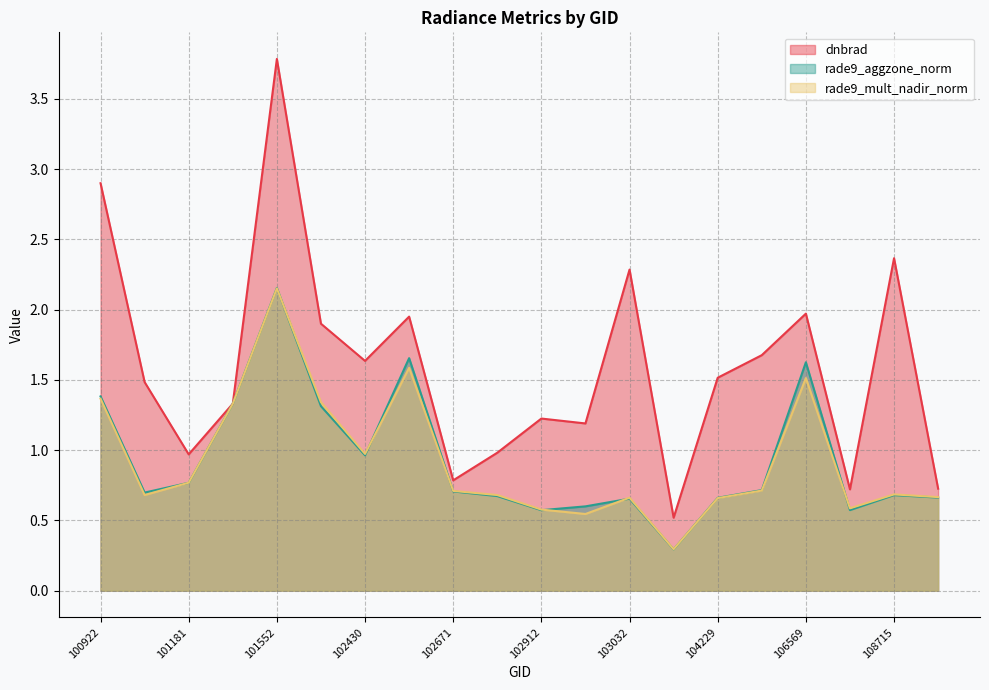

What is the value of the rade9_aggzone_norm point at the 9th from the left?

0.7